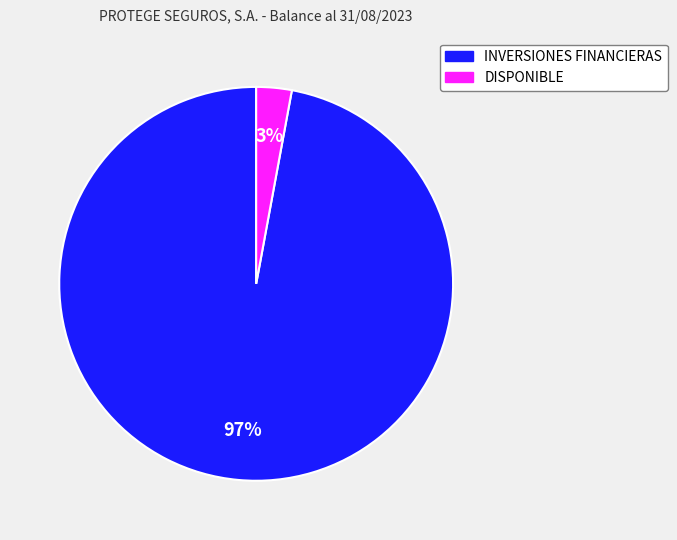

How many segments does this pie chart have?

2